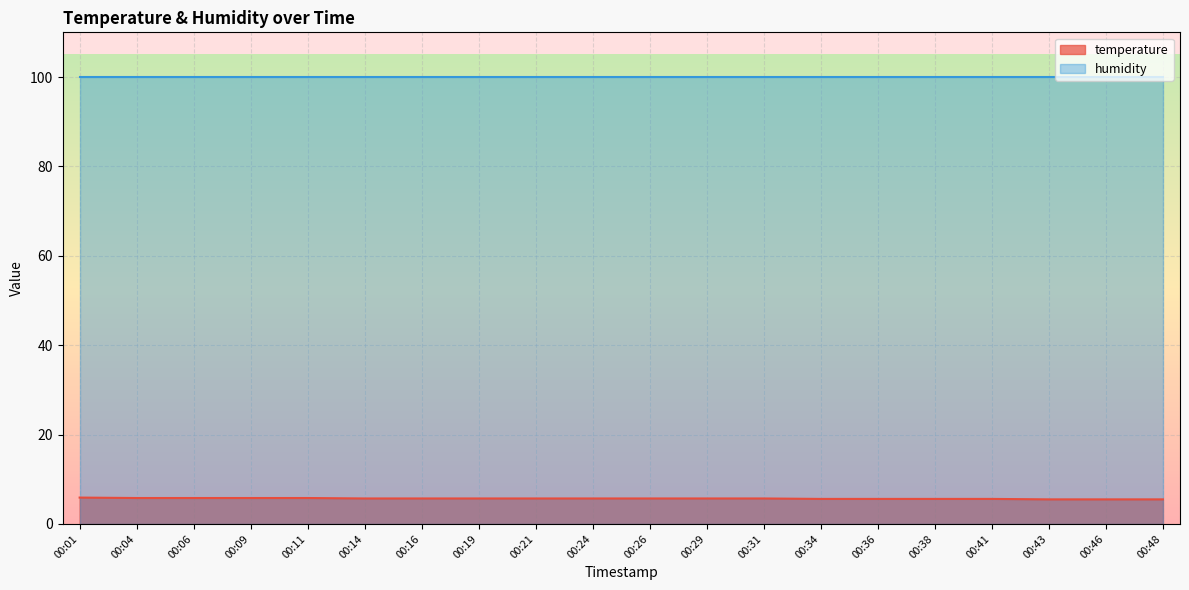

What is the sum of all values?

113.6